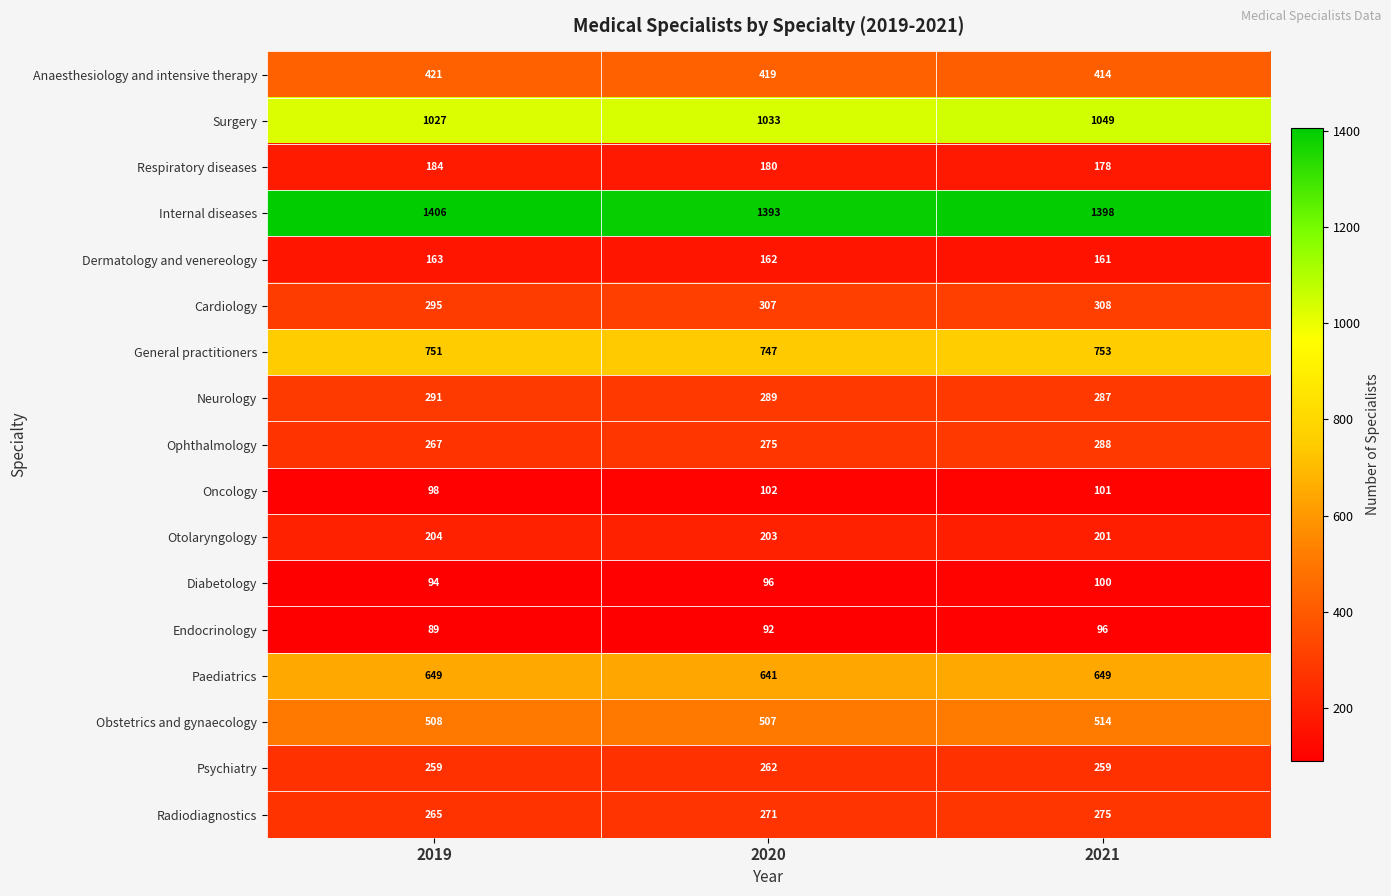

Count the number of categories in the chart.

3